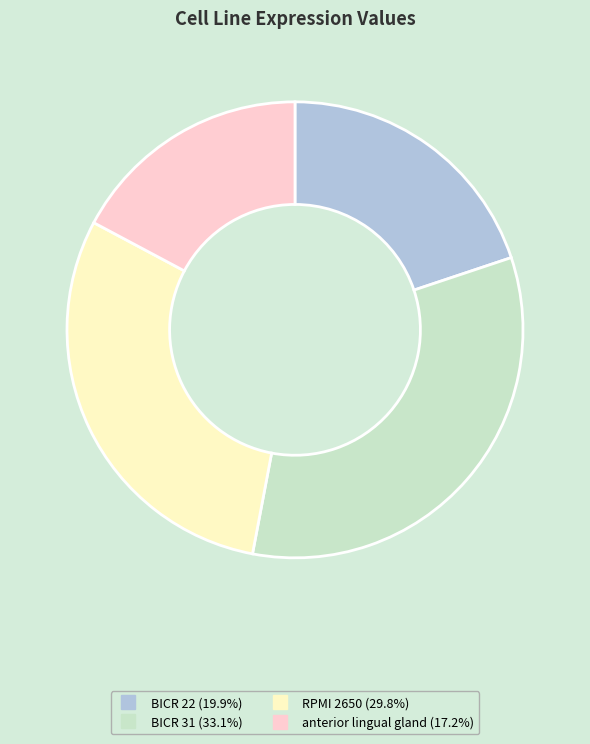

Do BICR 31 and RPMI 2650 together represent more than half of the pie?

Yes